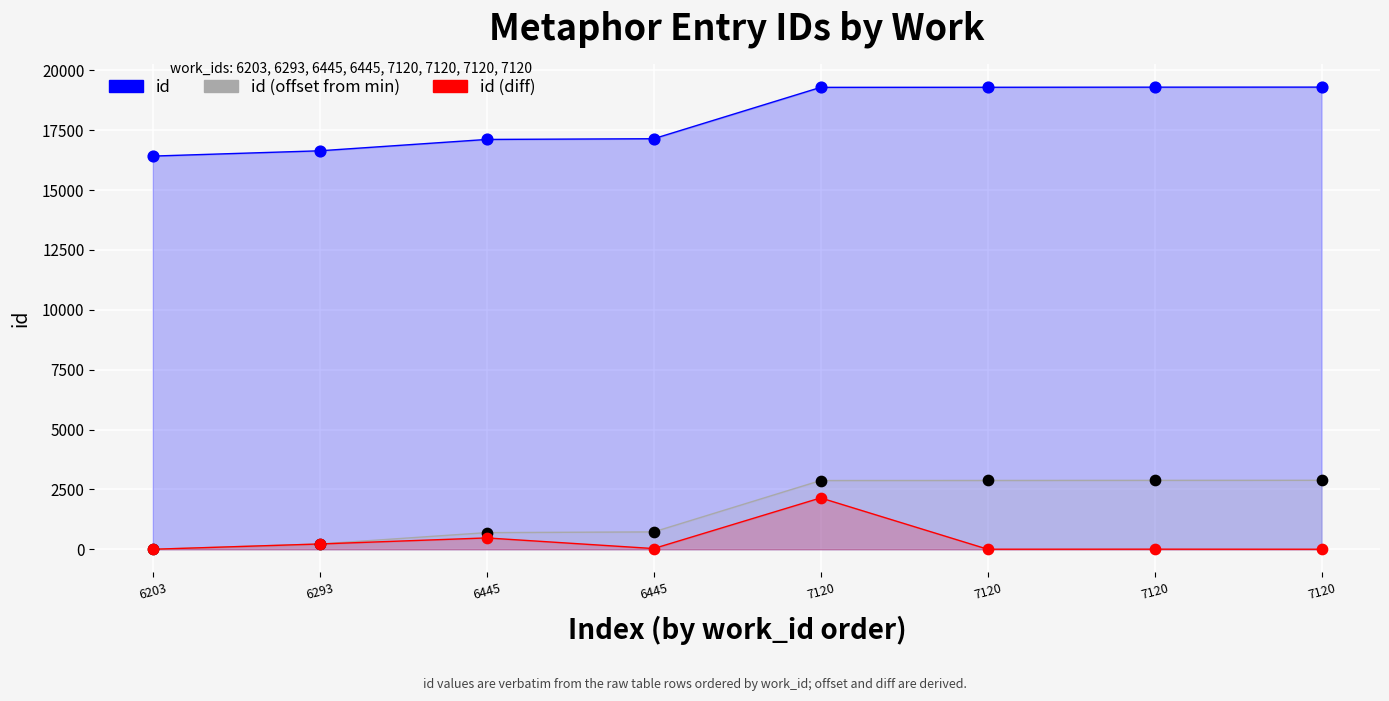

Which series contains the lowest Y value?

id (offset from min)